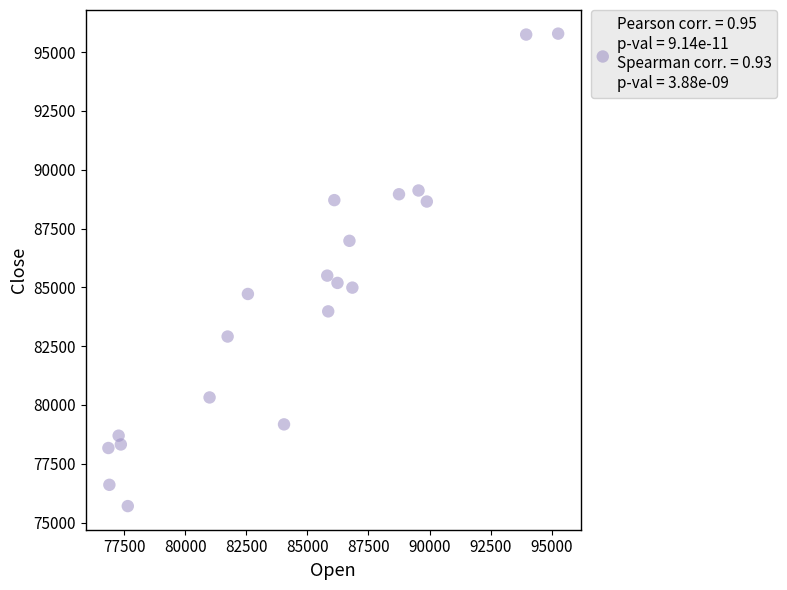

What Y value in the scatter plot is closest to 85745?

85500